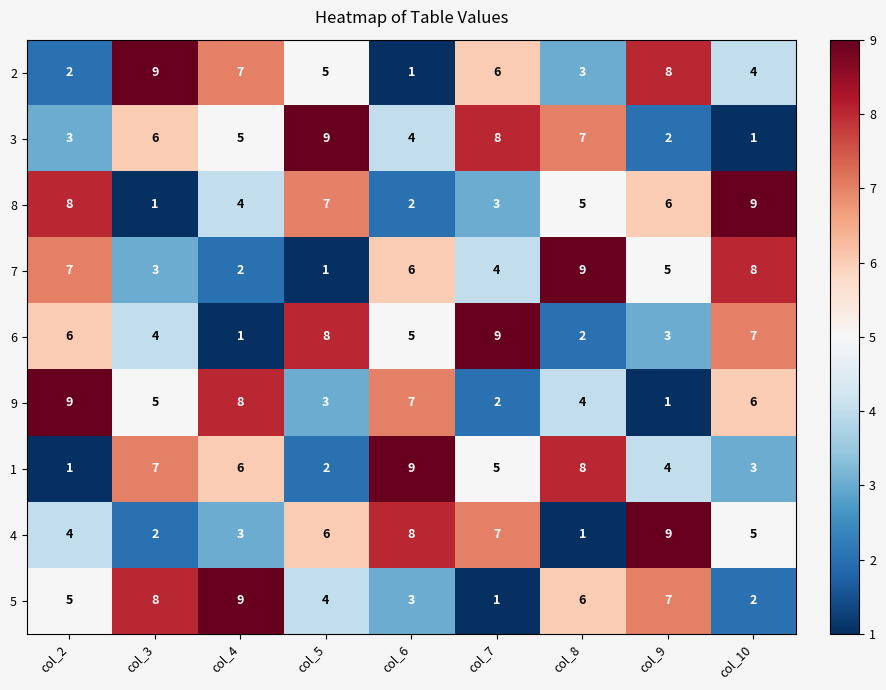

What is the spread (max minus min) of values at col_9?

8